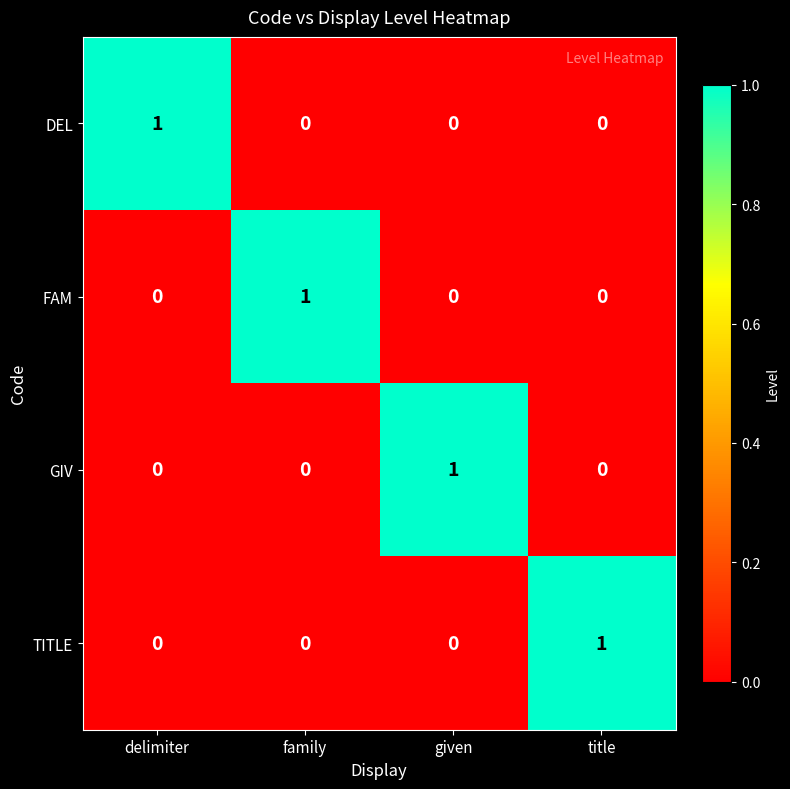

What is the spread (max minus min) of values at delimiter?

1